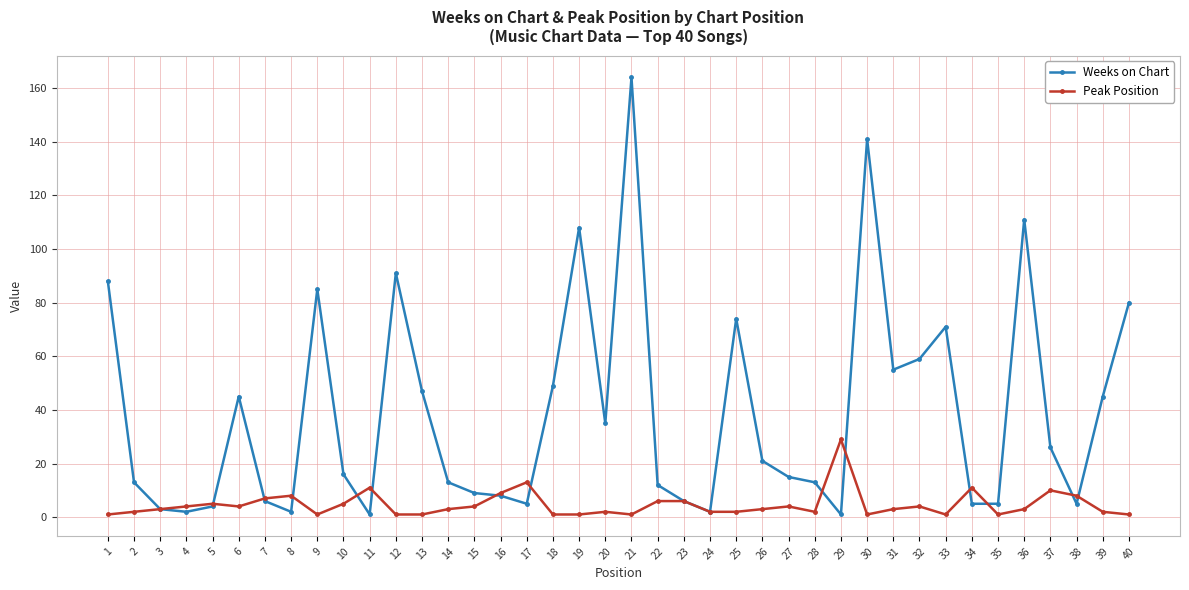

What is the approximate value of Weeks on Chart at 40, to the nearest 5?

80